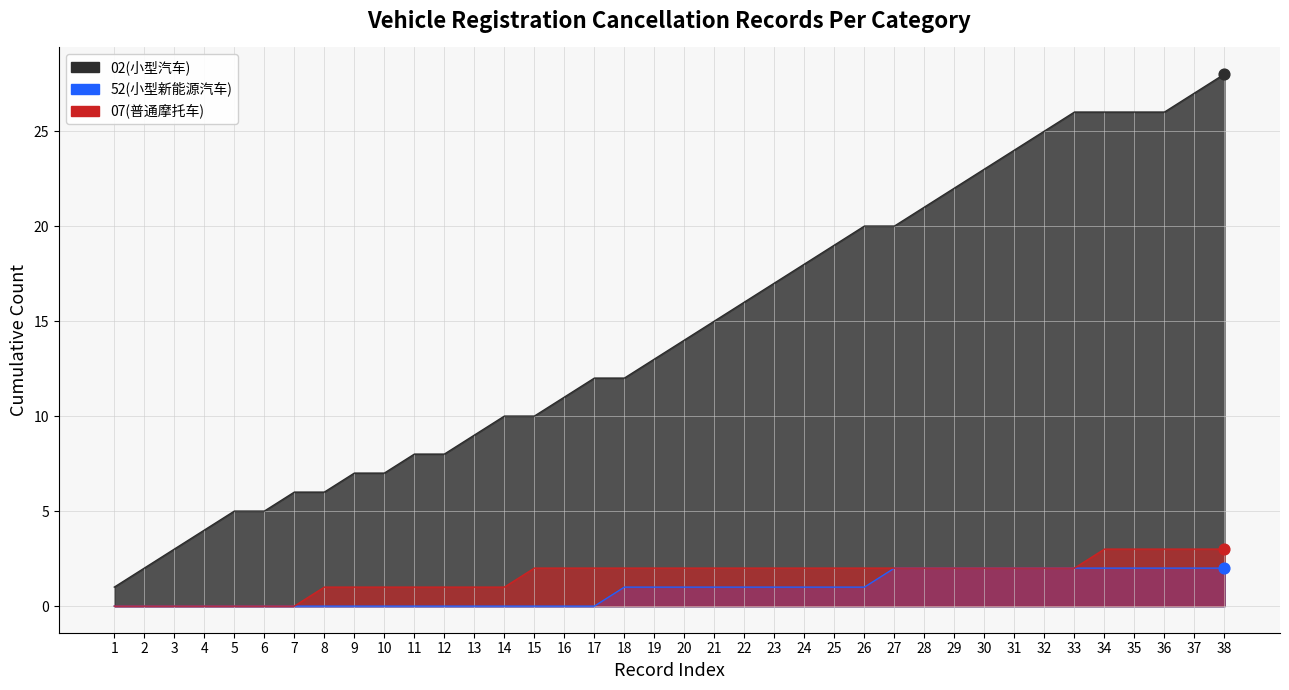

Which series has the largest Y range (max minus min)?

02(小型汽车)